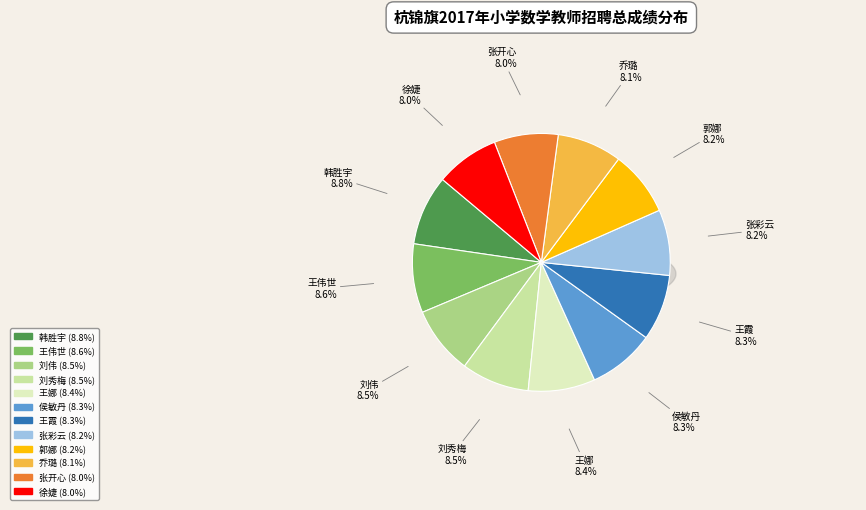

Is there a majority slice in this chart?

No